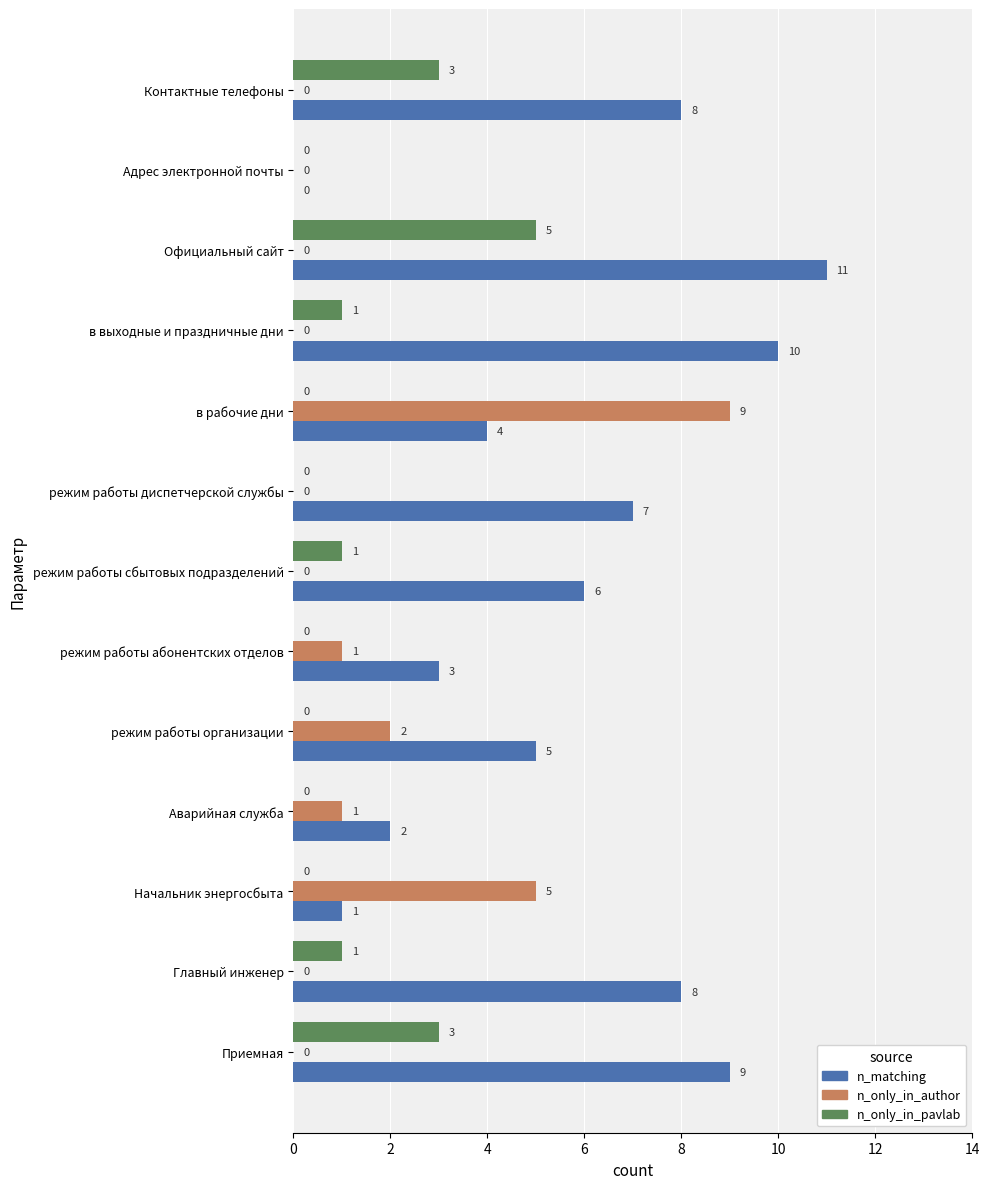

True or false: n_only_in_author has a value of 6 at Официальный сайт.

False